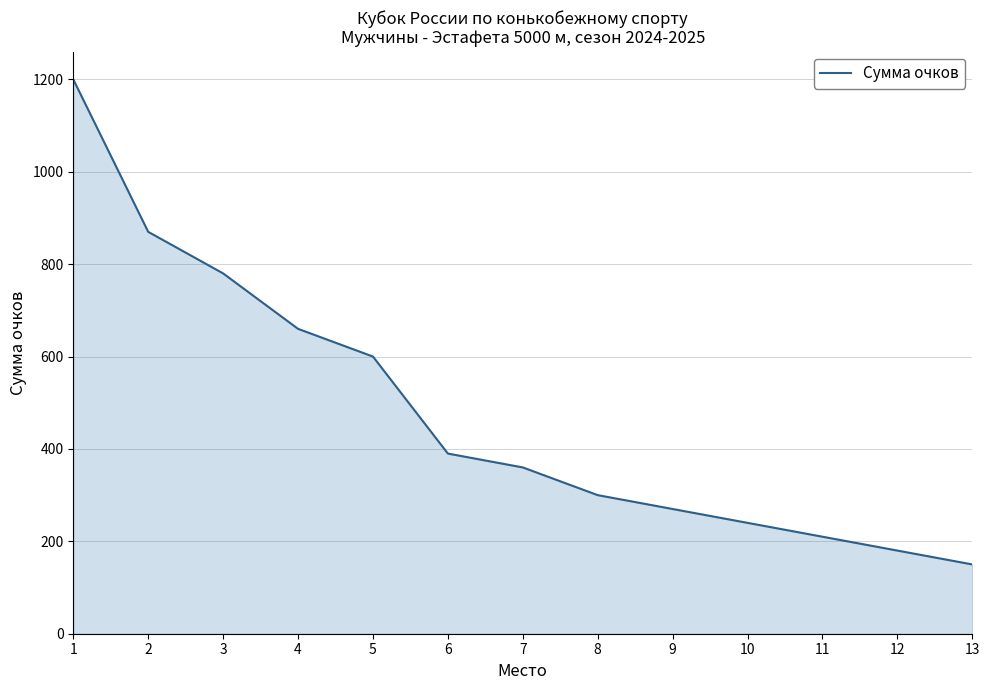

What is the minimum value shown in the chart?

150